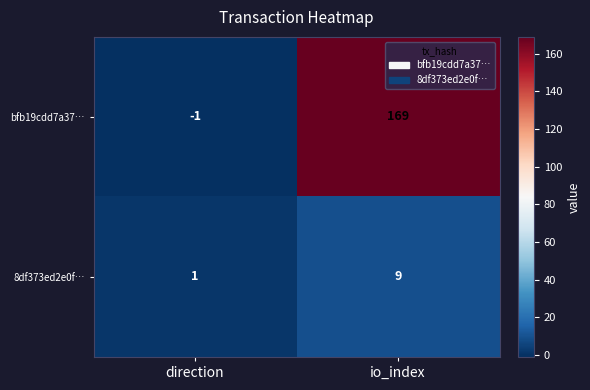

Which series has the largest range (max minus min)?

bfb19cdd7a37…